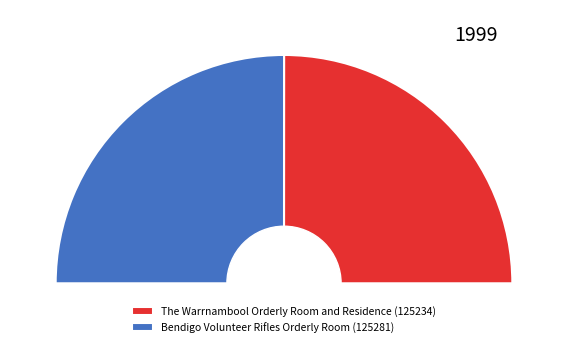

To the nearest percent, what portion does The Warrnambool Orderly Room and Residence represent?

50%